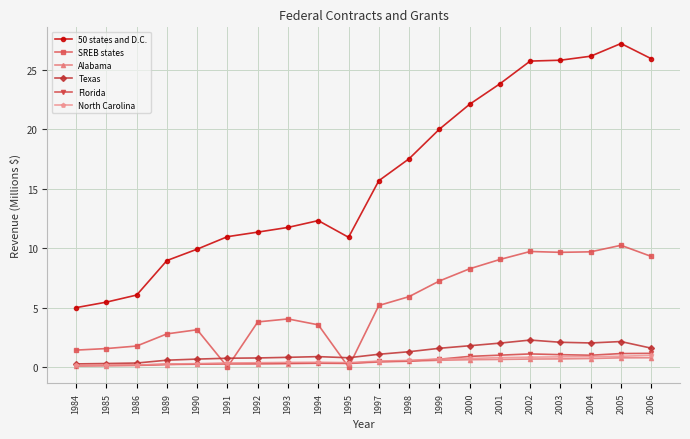

Is it true that North Carolina equals 0.3 at 1990?

True